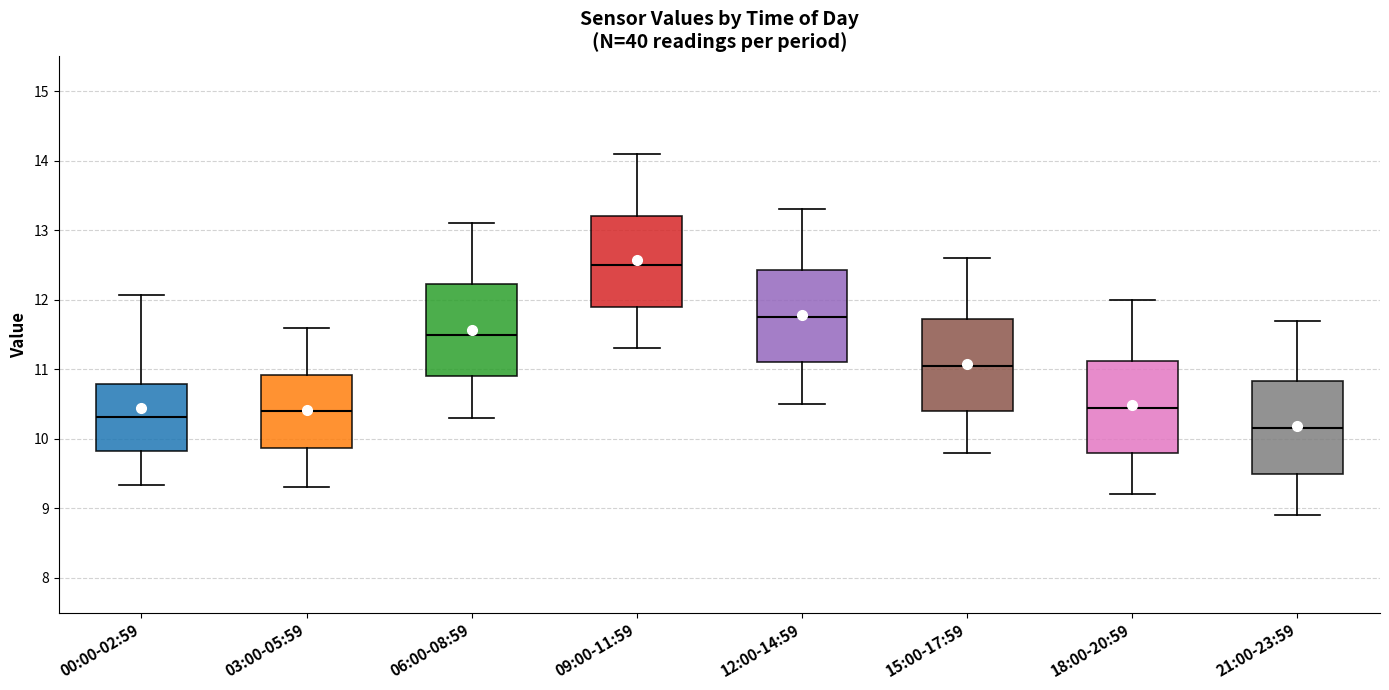

Reading left to right, read every box against the y-axis: the position of its median line, the range the box covers, and the ends of its whiskers. The values are not printed on the chart, so give them approximately, as read against the axis.

00:00-02:59: median 10.3, box 9.8 to 10.8, whiskers 9.3 to 12.1
03:00-05:59: median 10.4, box 9.9 to 10.9, whiskers 9.3 to 11.6
06:00-08:59: median 11.5, box 10.9 to 12.2, whiskers 10.3 to 13.1
09:00-11:59: median 12.5, box 11.9 to 13.2, whiskers 11.3 to 14.1
12:00-14:59: median 11.8, box 11.1 to 12.4, whiskers 10.5 to 13.3
15:00-17:59: median 11.1, box 10.4 to 11.7, whiskers 9.8 to 12.6
18:00-20:59: median 10.5, box 9.8 to 11.1, whiskers 9.2 to 12.0
21:00-23:59: median 10.2, box 9.5 to 10.8, whiskers 8.9 to 11.7